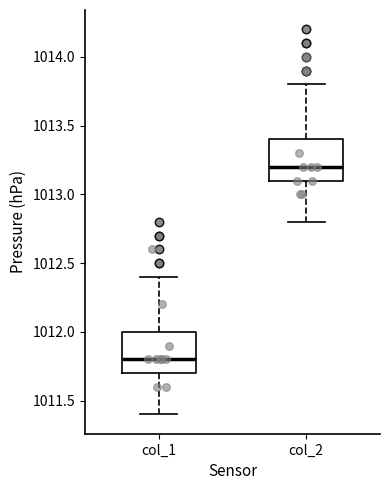

Reading left to right, transcribe this box plot: for each box, give where its median line is, the range the box spans, and where its two whiskers end, as read against the y-axis. The values are not printed on the chart, so give them approximately, as read against the axis.

col_1: median 1011.8, box 1011.7 to 1012.0, whiskers 1011.4 to 1012.4
col_2: median 1013.2, box 1013.1 to 1013.4, whiskers 1012.8 to 1013.8